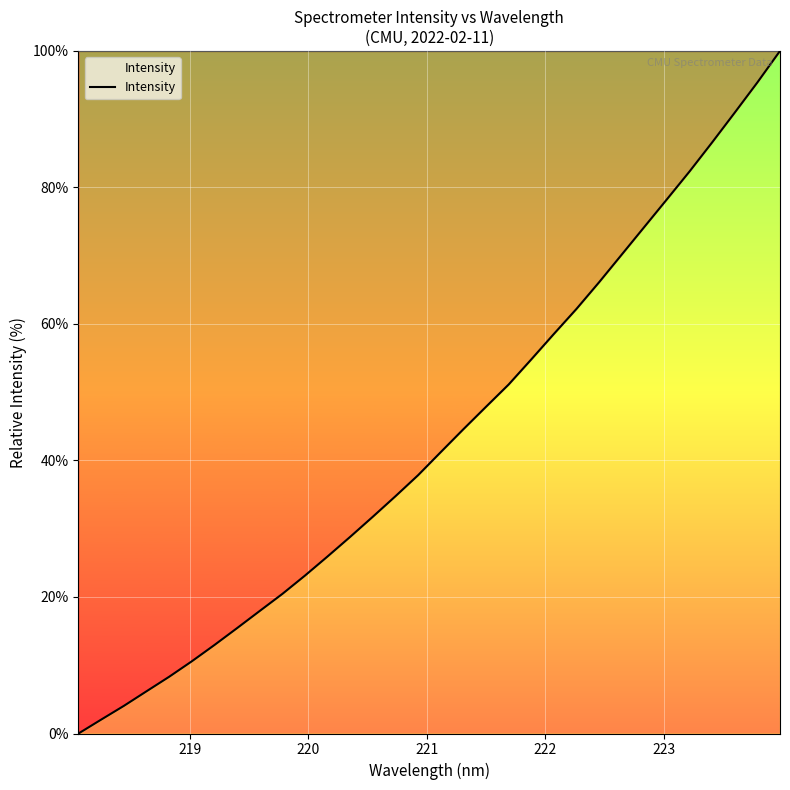

What is the difference between the maximum and minimum values?

100.0